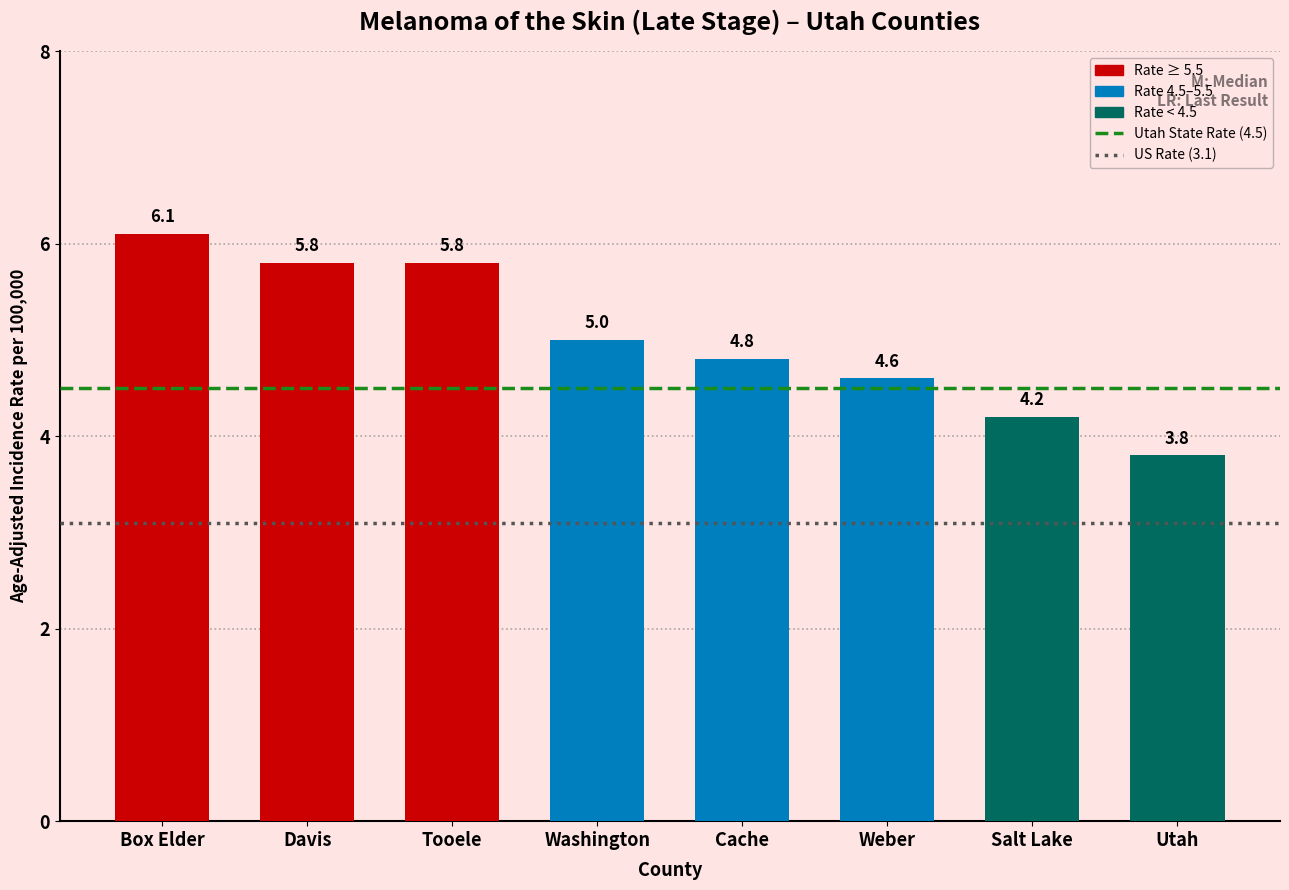

Reading left to right, list all the values displayed in this chart.

6.1	5.8	5.8	5.0	4.8	4.6	4.2	3.8